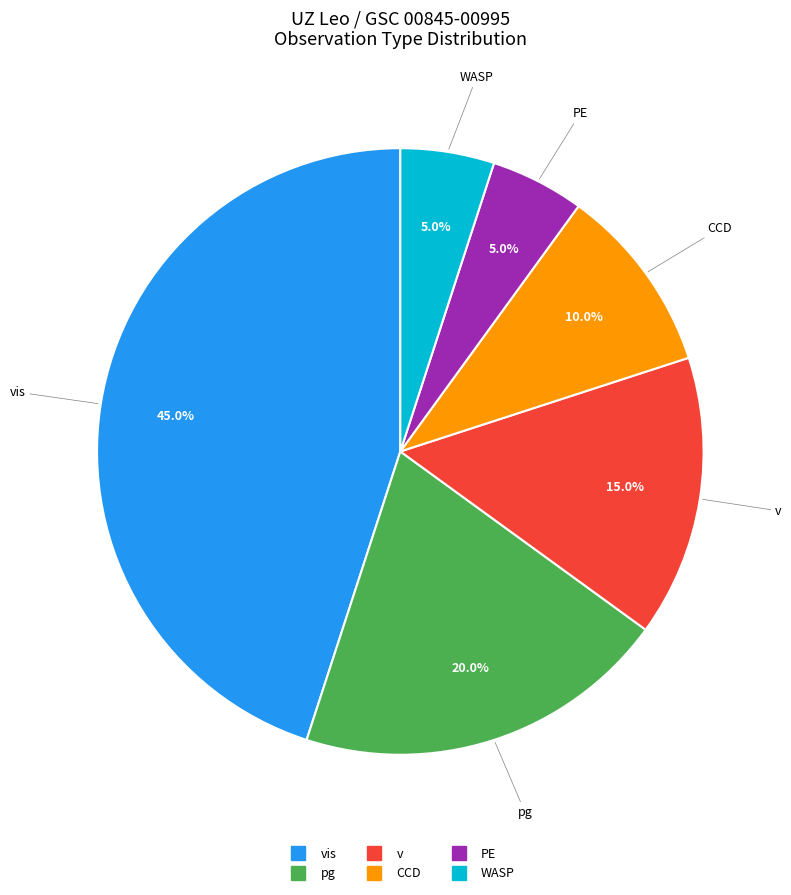

Does any single category account for the majority?

No